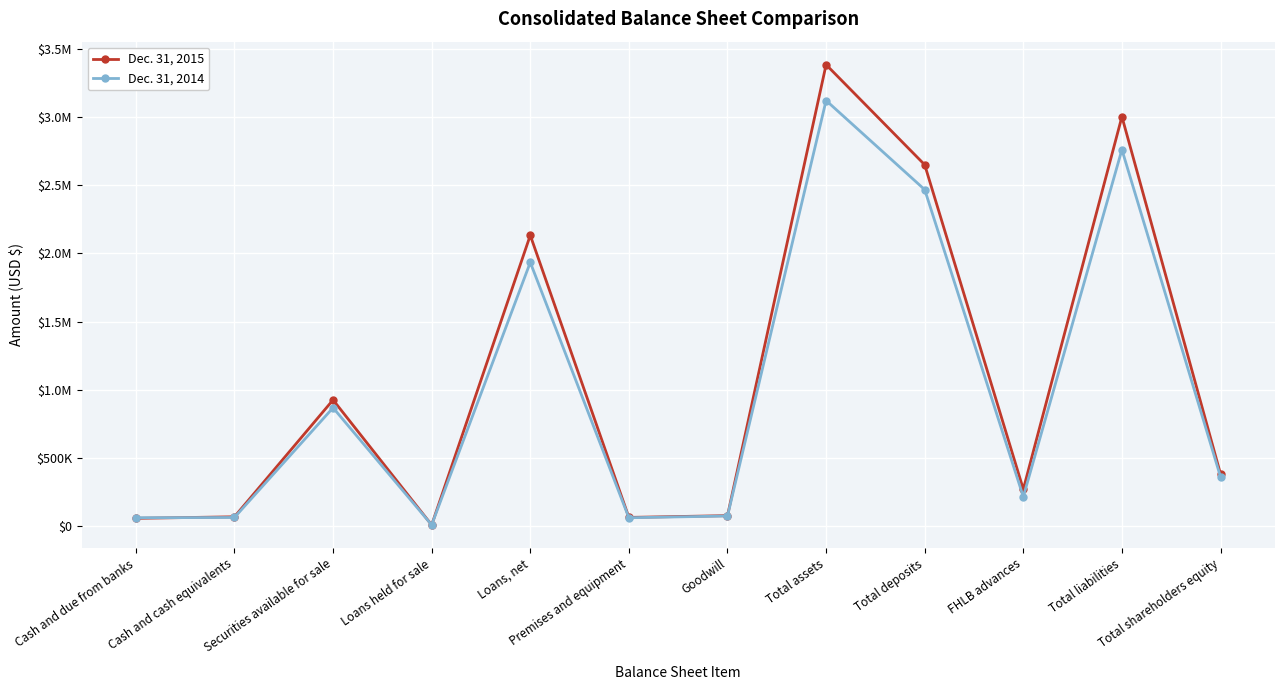

Does the chart have visible grid lines?

Yes